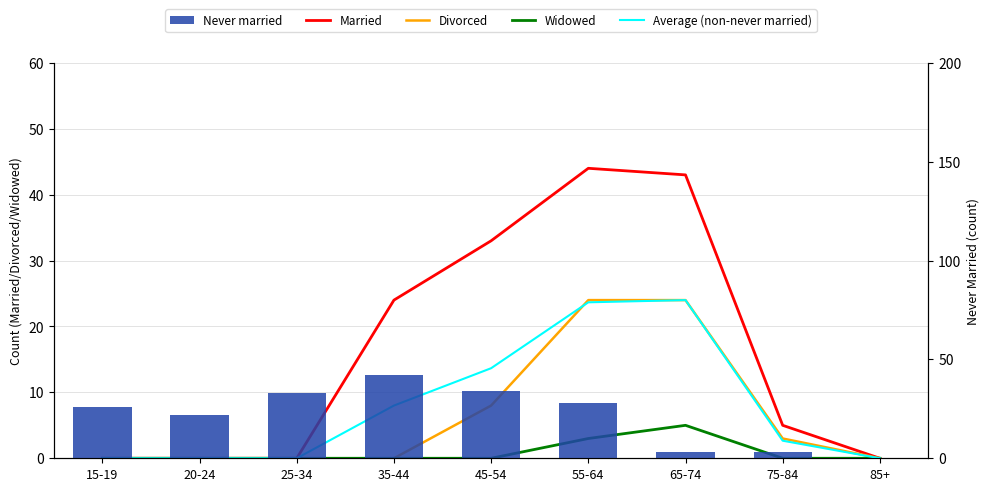

What is the total value across all series at 45-54?

88.7